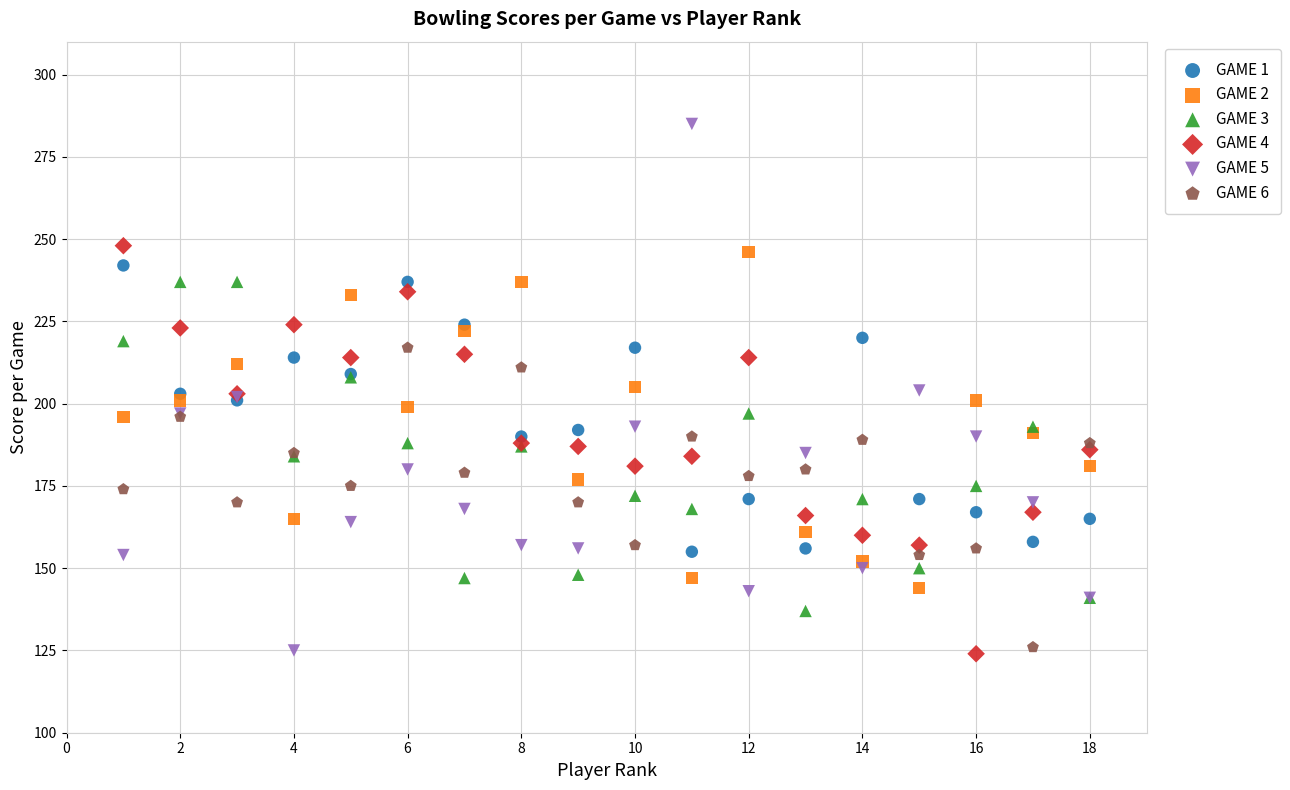

What are all the series names shown in the legend?

GAME 1, GAME 2, GAME 3, GAME 4, GAME 5, GAME 6